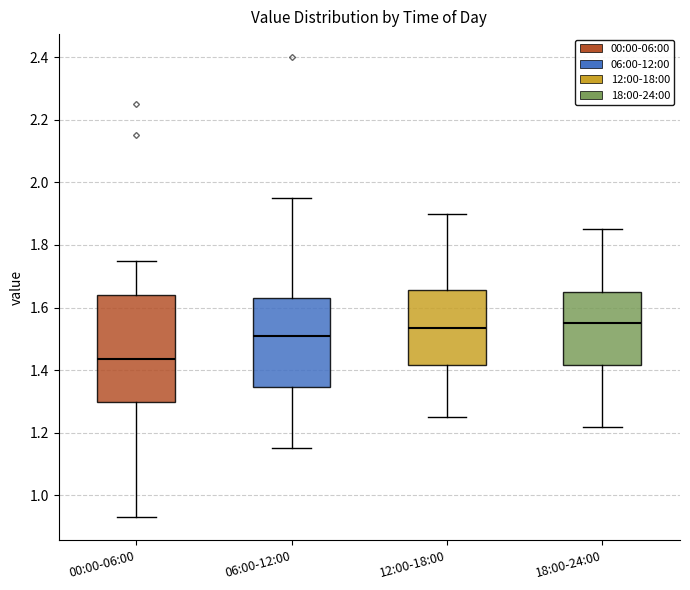

Reading left to right, read every box against the y-axis: the position of its median line, the range the box covers, and the ends of its whiskers. The values are not printed on the chart, so give them approximately, as read against the axis.

00:00-06:00: median 1.44, box 1.30 to 1.64, whiskers 0.94 to 1.76
06:00-12:00: median 1.52, box 1.34 to 1.64, whiskers 1.16 to 1.96
12:00-18:00: median 1.54, box 1.42 to 1.66, whiskers 1.26 to 1.90
18:00-24:00: median 1.56, box 1.42 to 1.66, whiskers 1.22 to 1.86